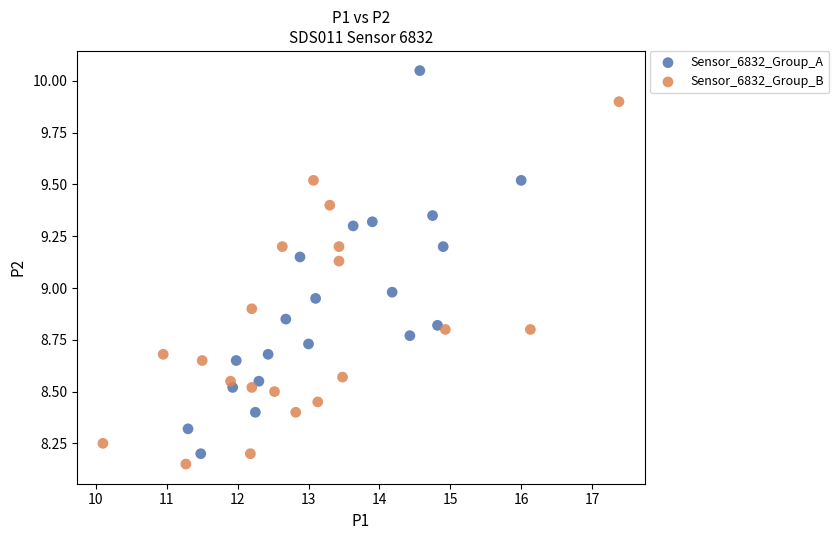

Which series contains the highest Y value?

Sensor_6832_Group_A